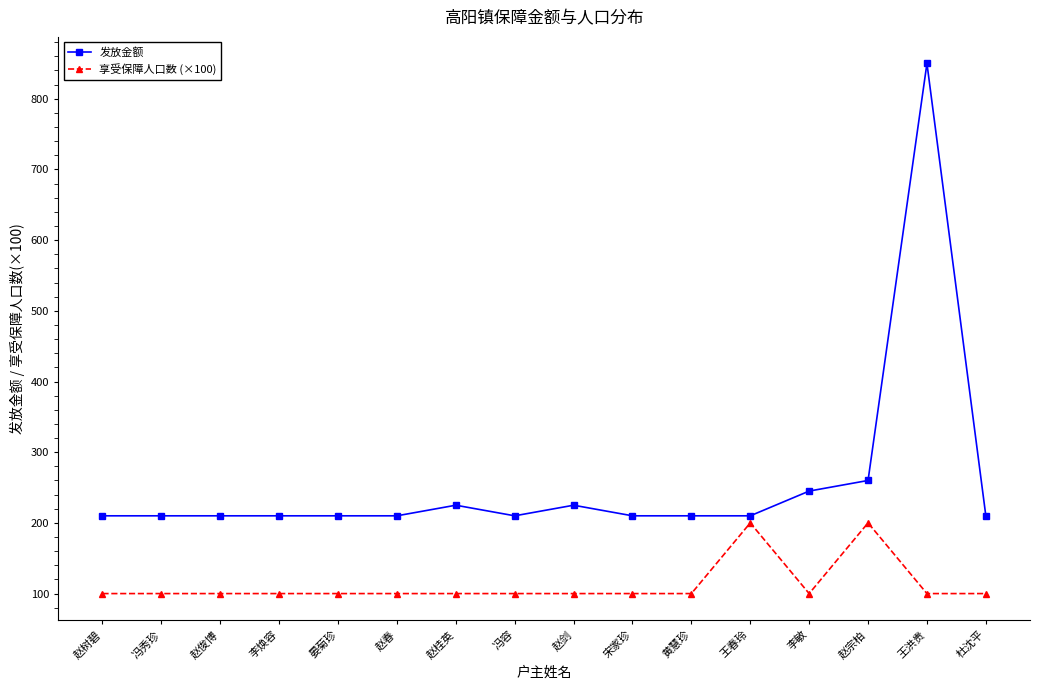

How many categories are shown in the chart?

16